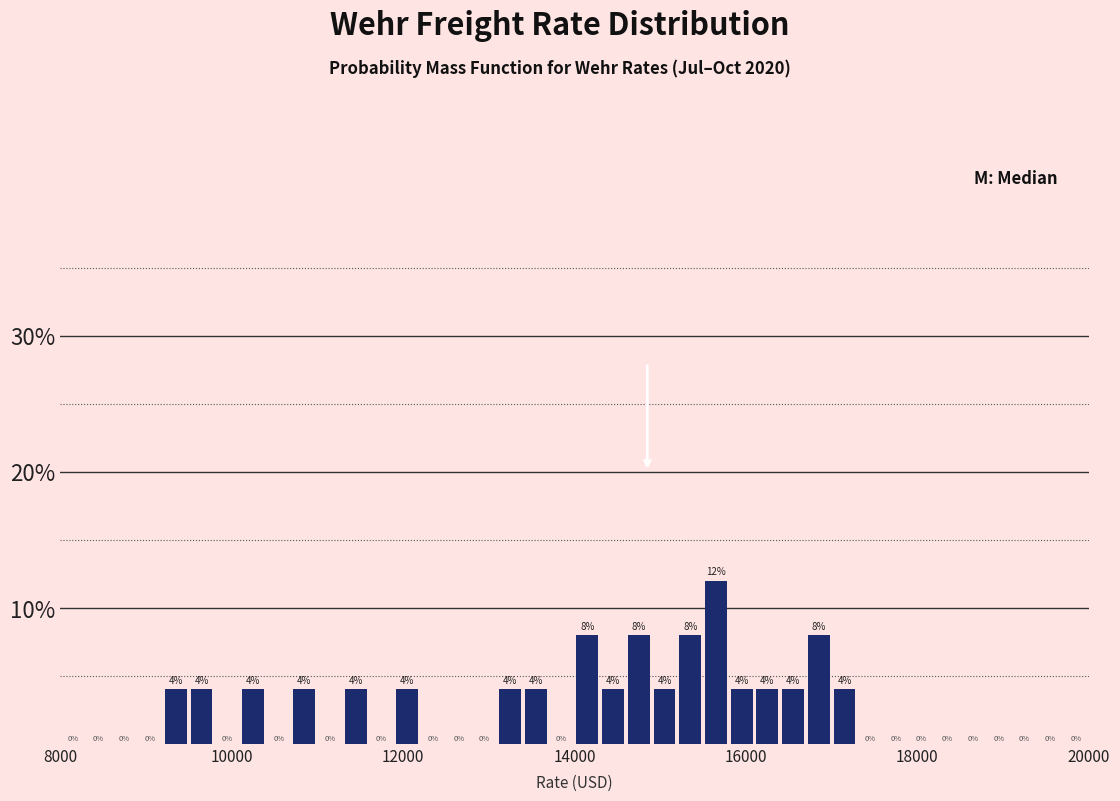

Around what value on the x-axis is the tallest bar? Give the approximate position of its centre, as read against the axis.

15600